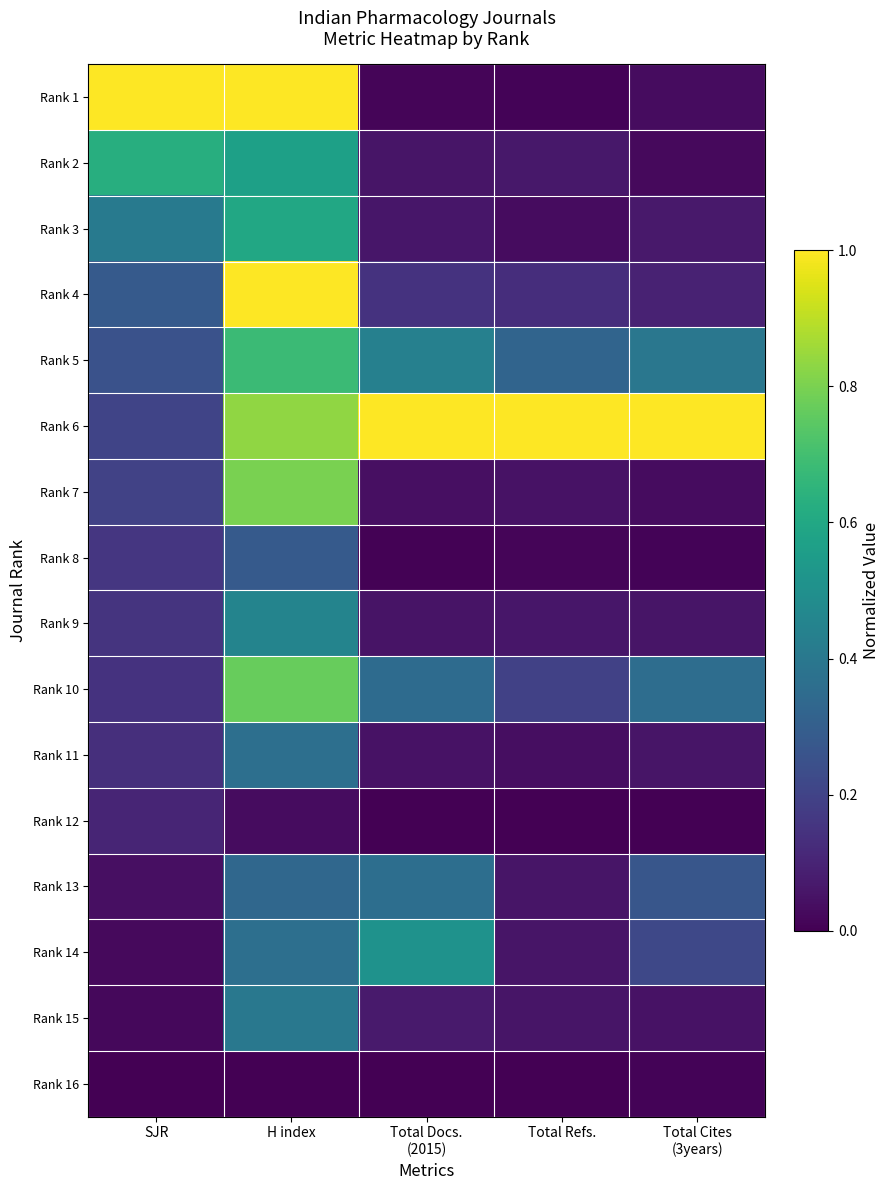

At which category is the sum across all series the highest?

H index